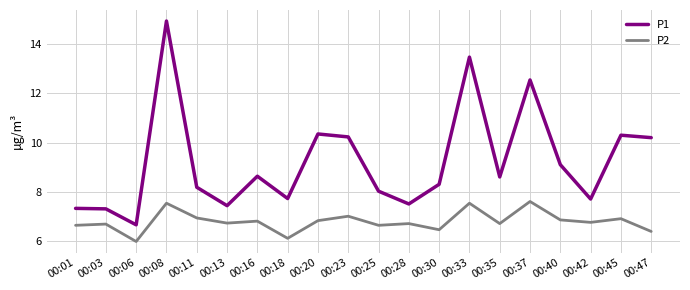

The P1 series shows 12.6 at 00:37. True or false?

True